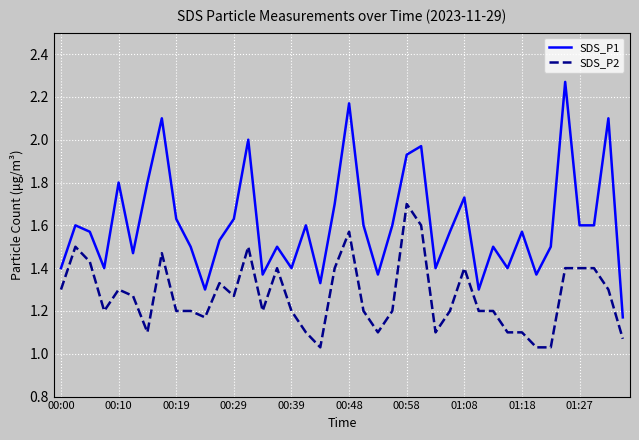

Rank the series by their average value, from lowest to highest.

SDS_P2, SDS_P1